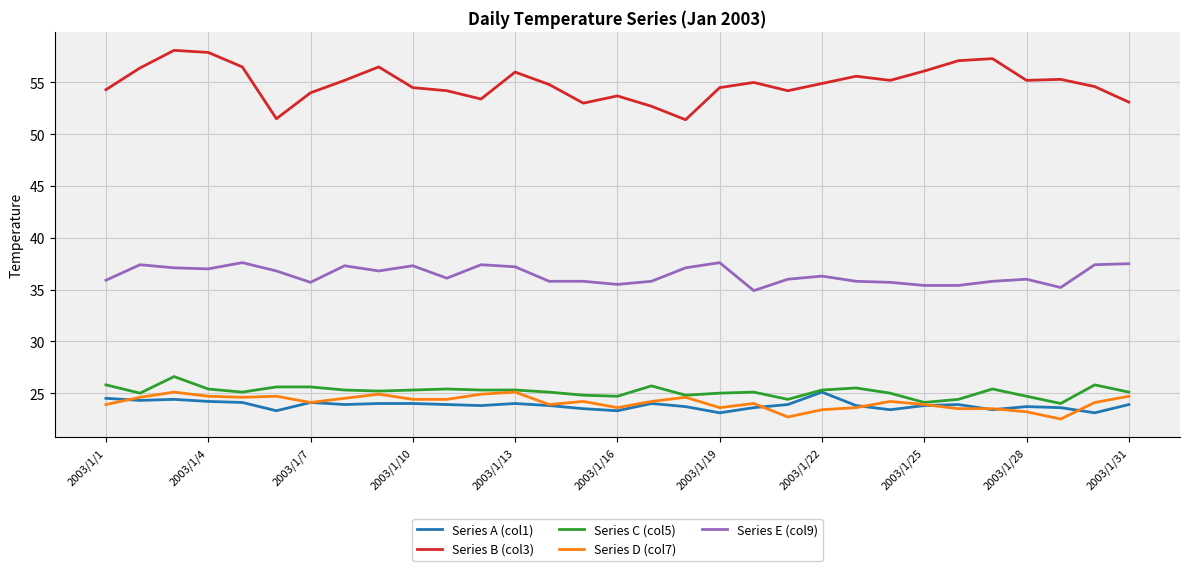

Which series has the largest total across all categories?

Series B (col3)